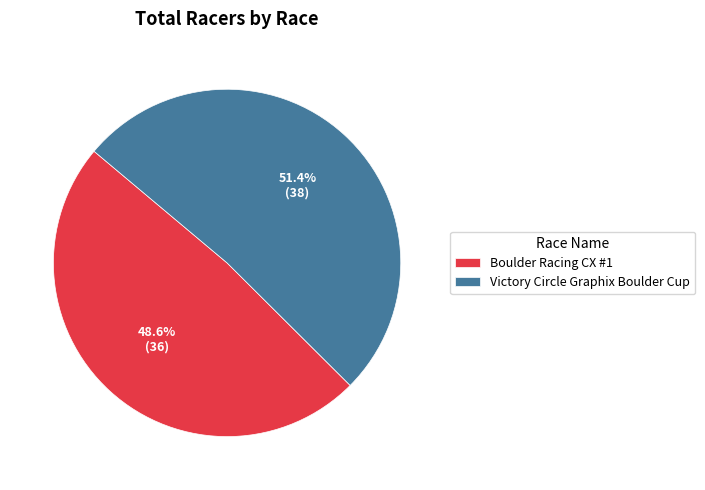

To the nearest percent, what is the difference between the largest and smallest slice percentages?

3%